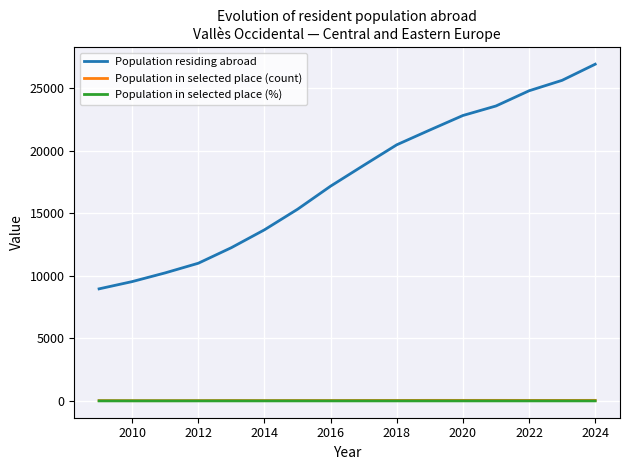

Which series has the largest total across all categories?

Population residing abroad